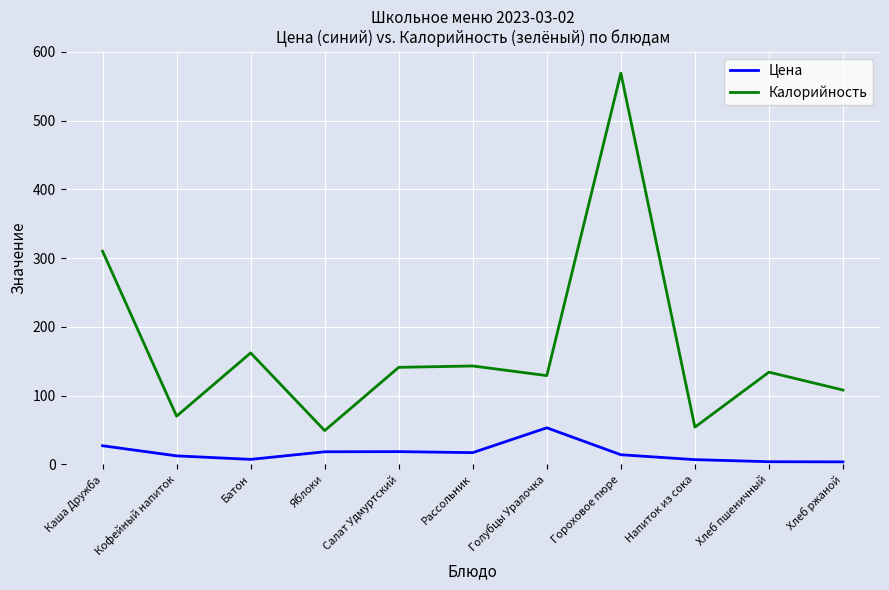

Which series has the widest spread of values?

Калорийность